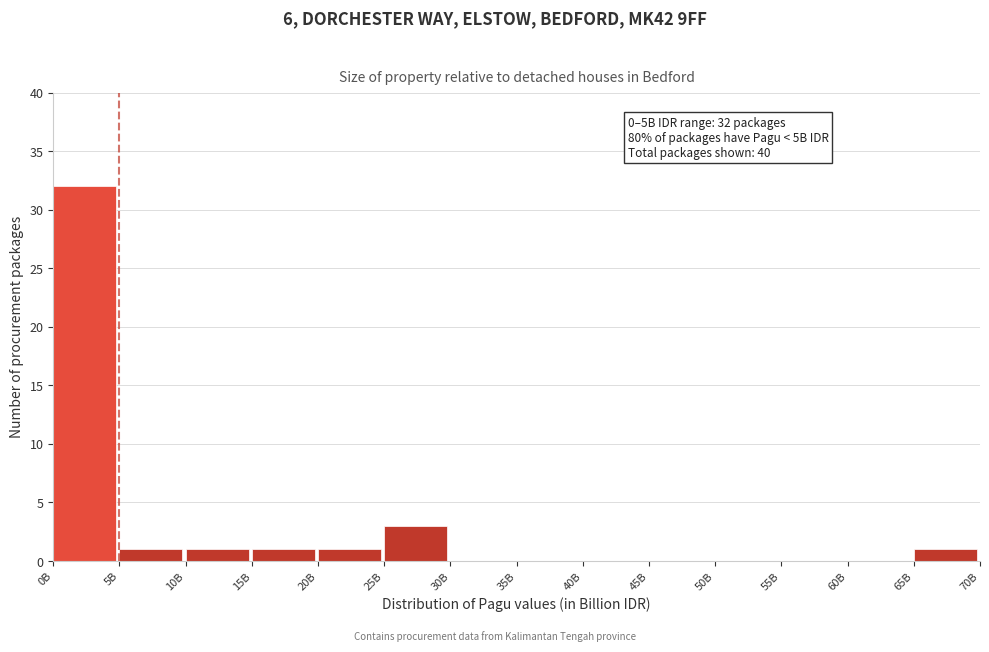

Reading left to right, what are all the values shown in this chart?

0B=32	5B=1	10B=1	15B=1	20B=1	25B=3	30B=0	35B=0	40B=0	45B=0	50B=0	55B=0	60B=0	65B=1